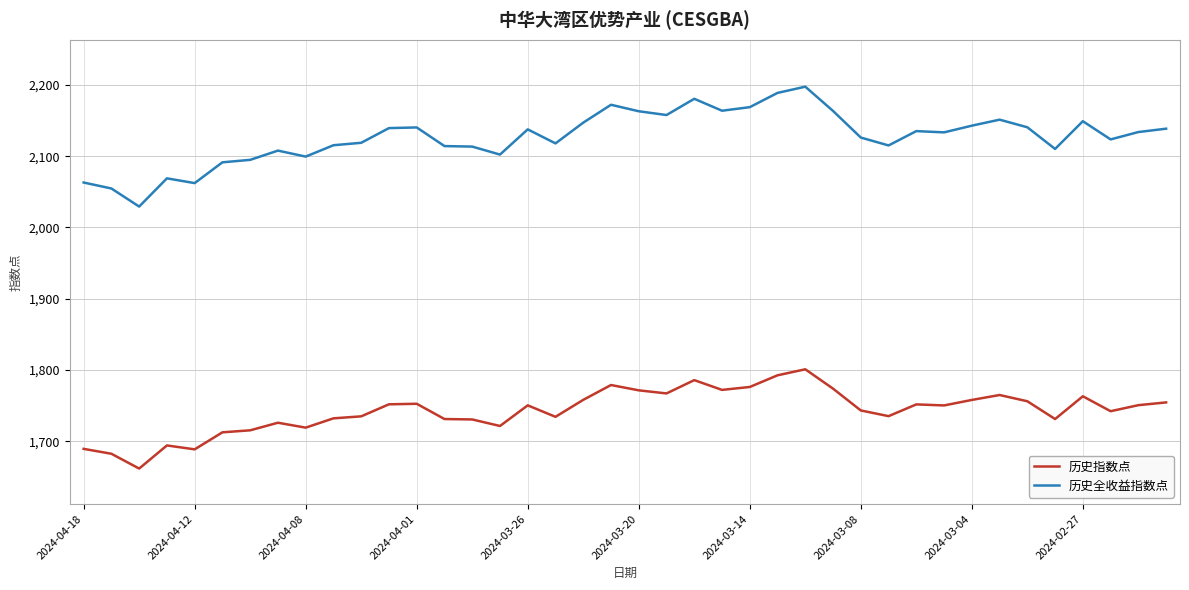

What is the smallest value displayed?

1661.6